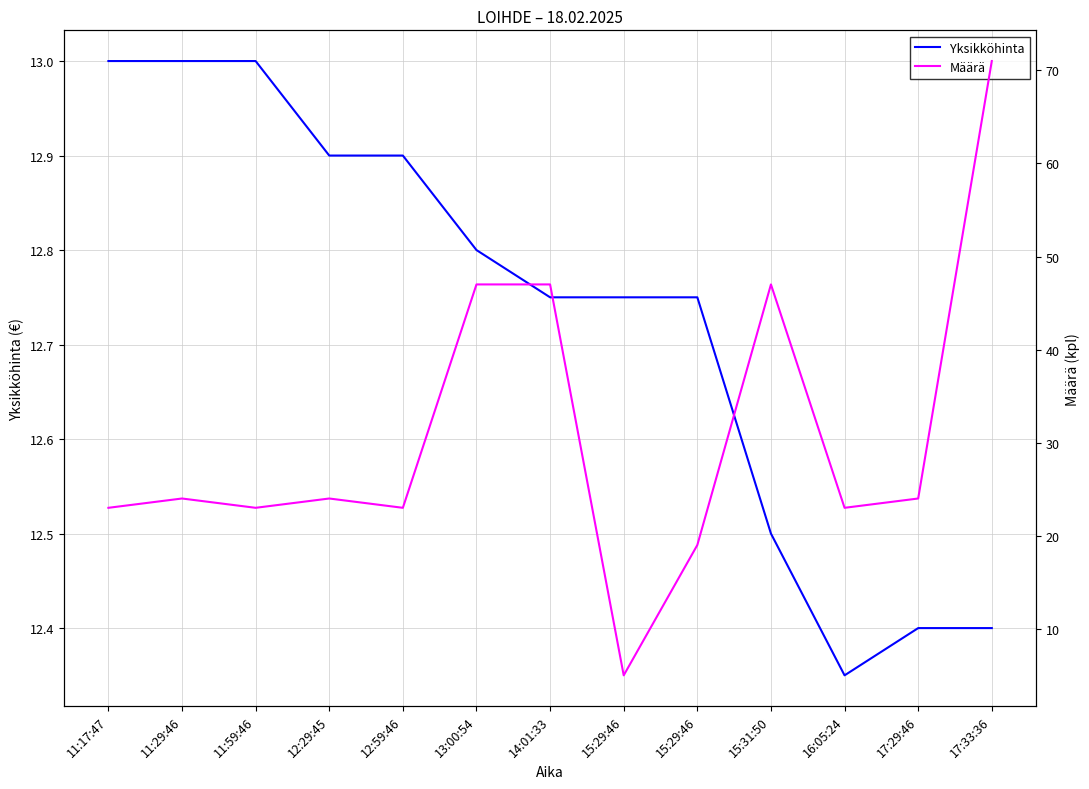

What is the average value of the Yksikköhinta series?

12.7